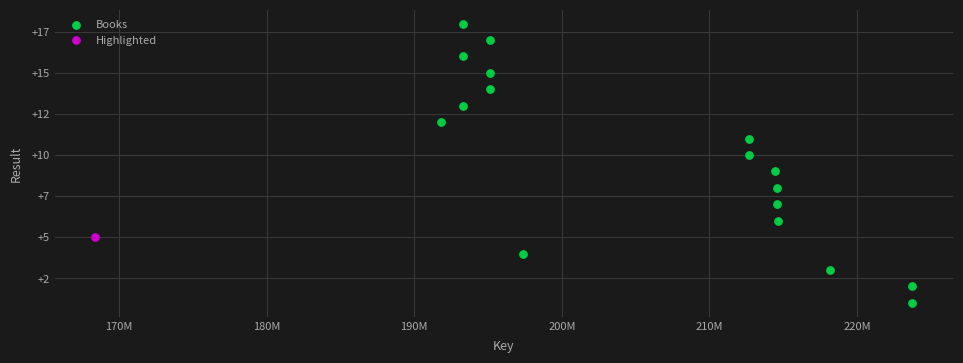

What are all the series names shown in the legend?

Books, Highlighted